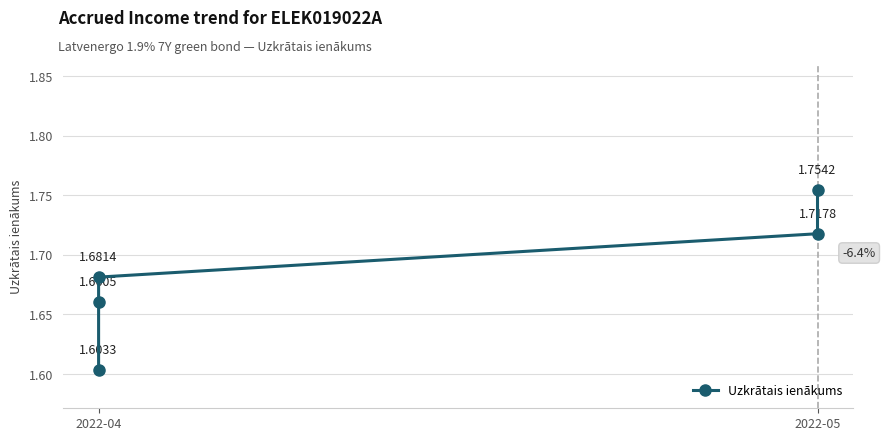

Reading left to right, list all the values displayed in this chart.

1.6	1.7	1.7	1.7	1.8